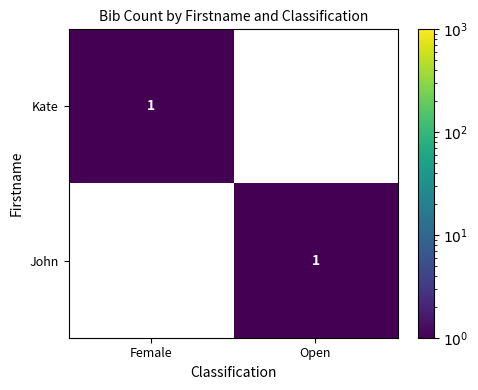

How many positive values does the John series have?

1